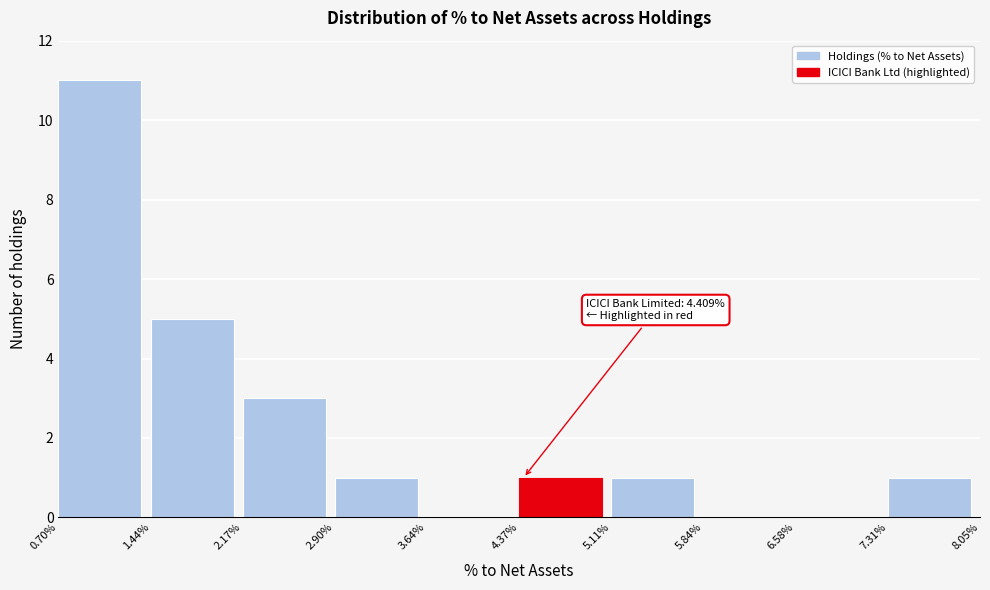

Over which range of the x-axis is the bar tallest?

0.70% to 1.44%